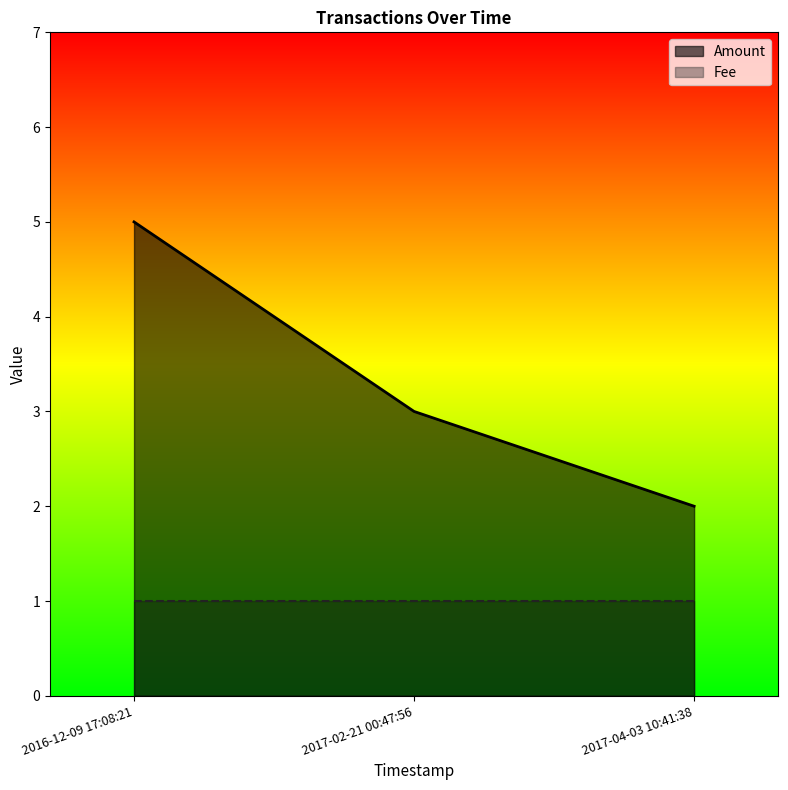

Which series has the largest range (max minus min)?

Amount